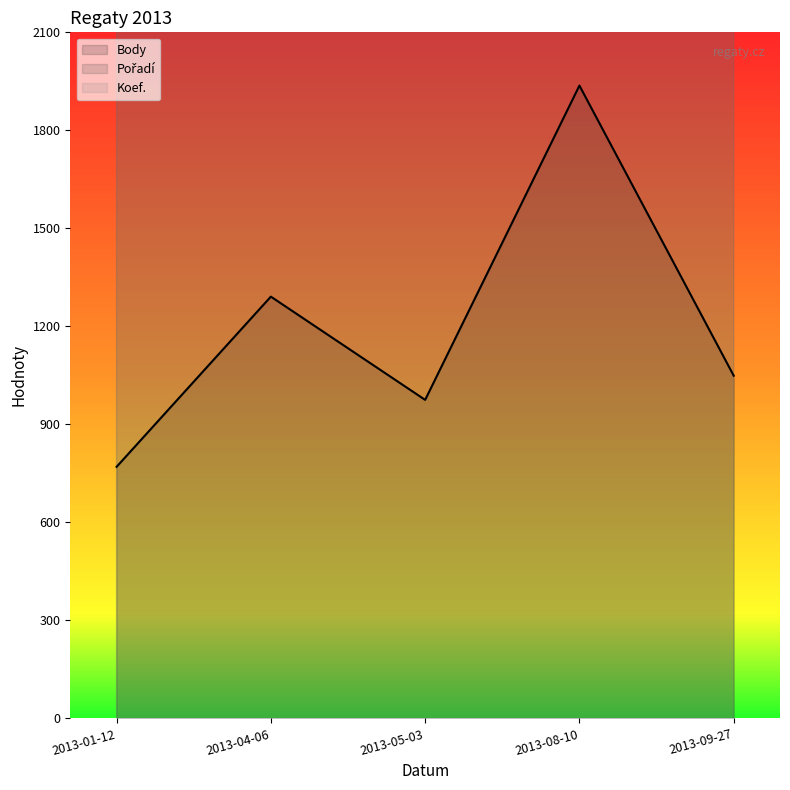

What are all the series names shown in the legend?

Body, Pořadí, Koef.